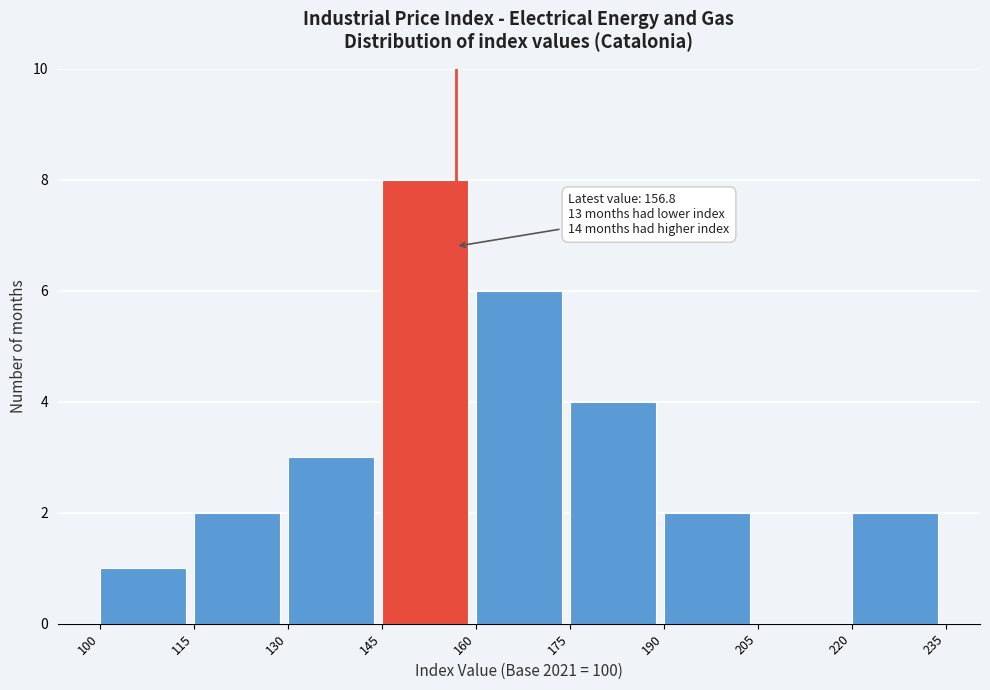

Over which range of the x-axis is the bar tallest?

145 to 160